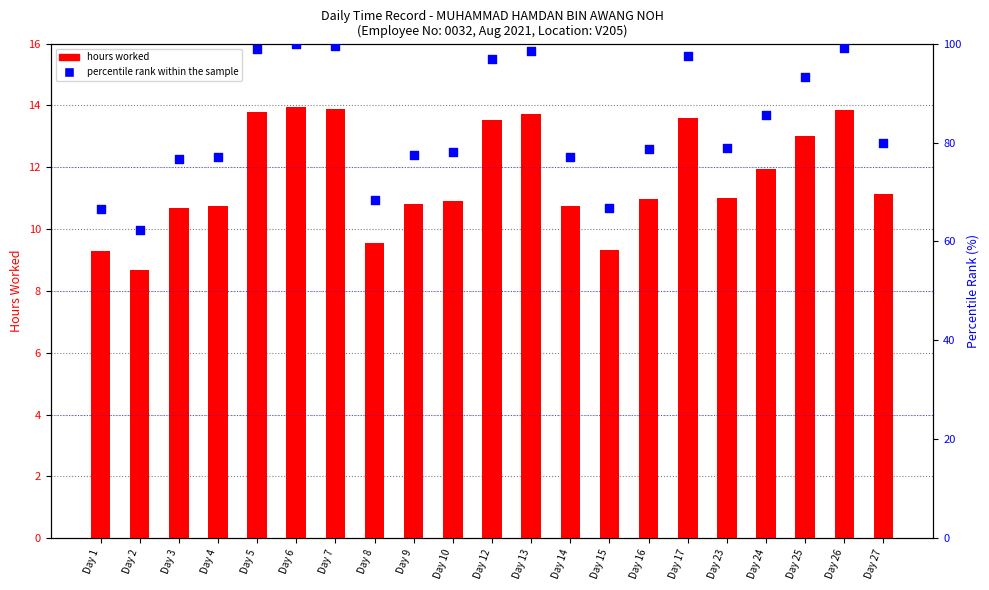

At which category is the sum across all series the highest?

Day 6